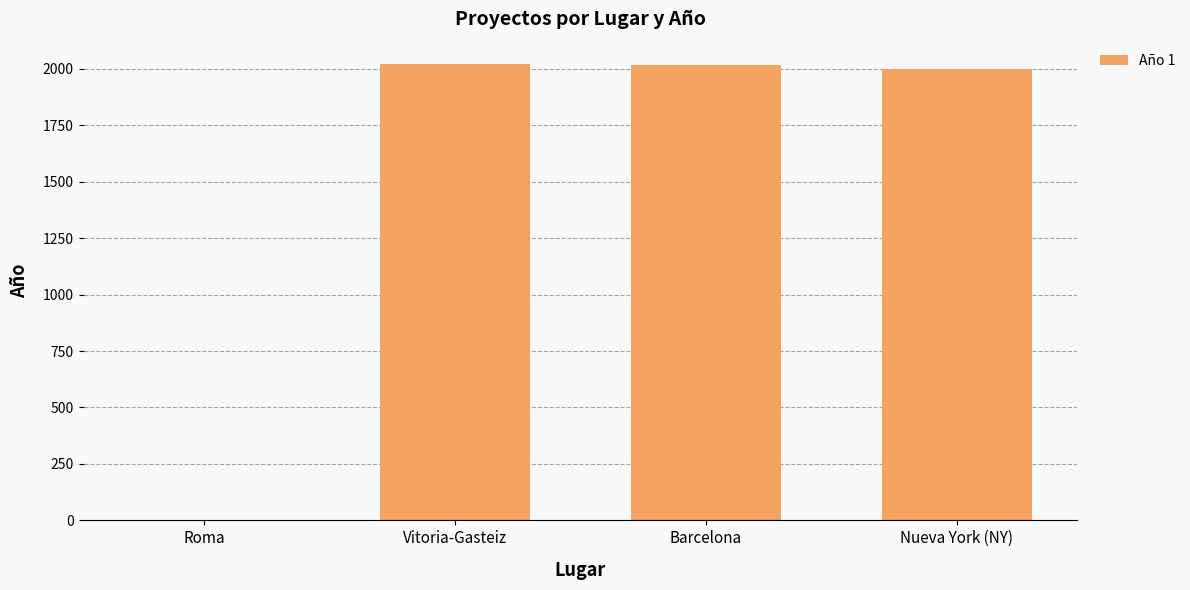

True or false: the data shows 3493 at Barcelona.

False